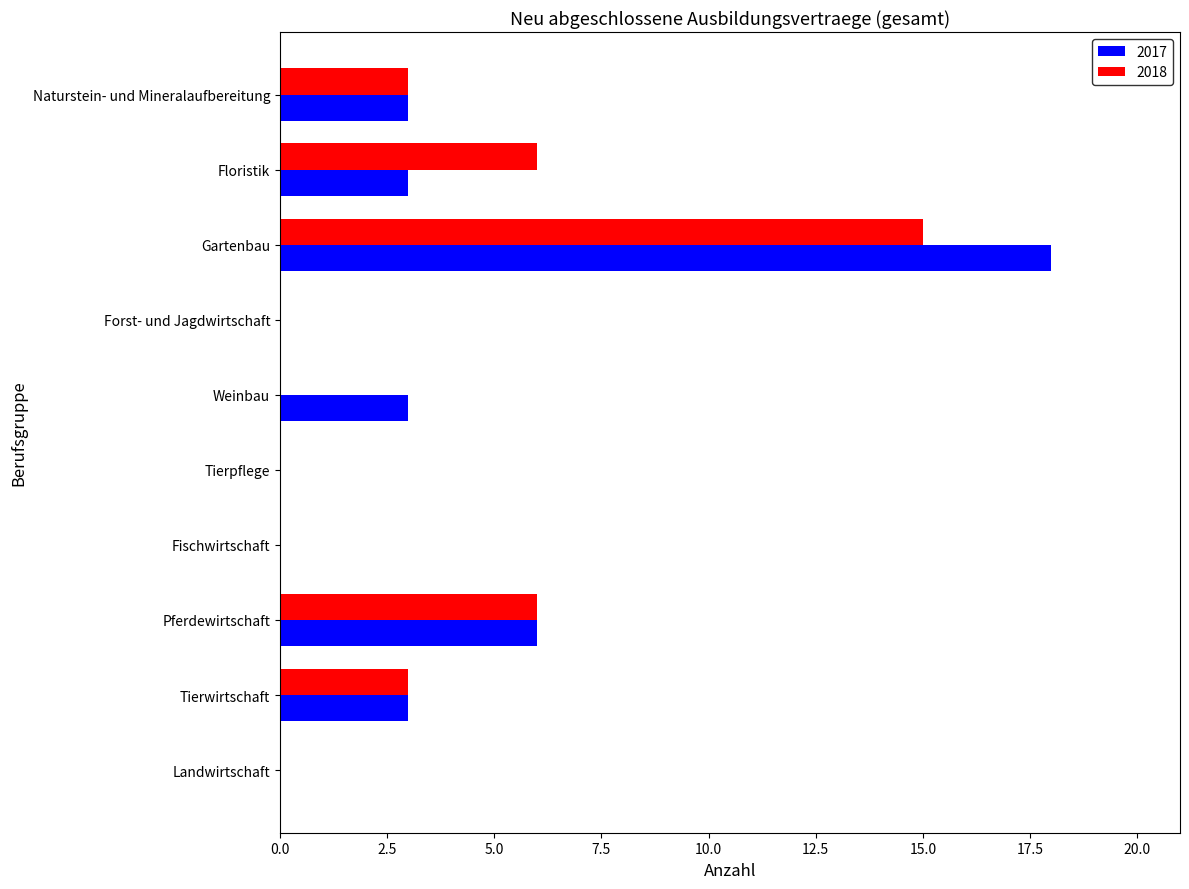

What is the highest value of the 2018 series?

15